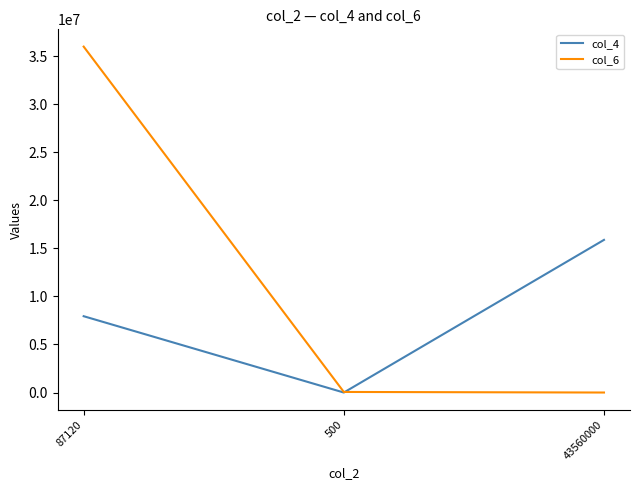

How many categories are shown in the chart?

3